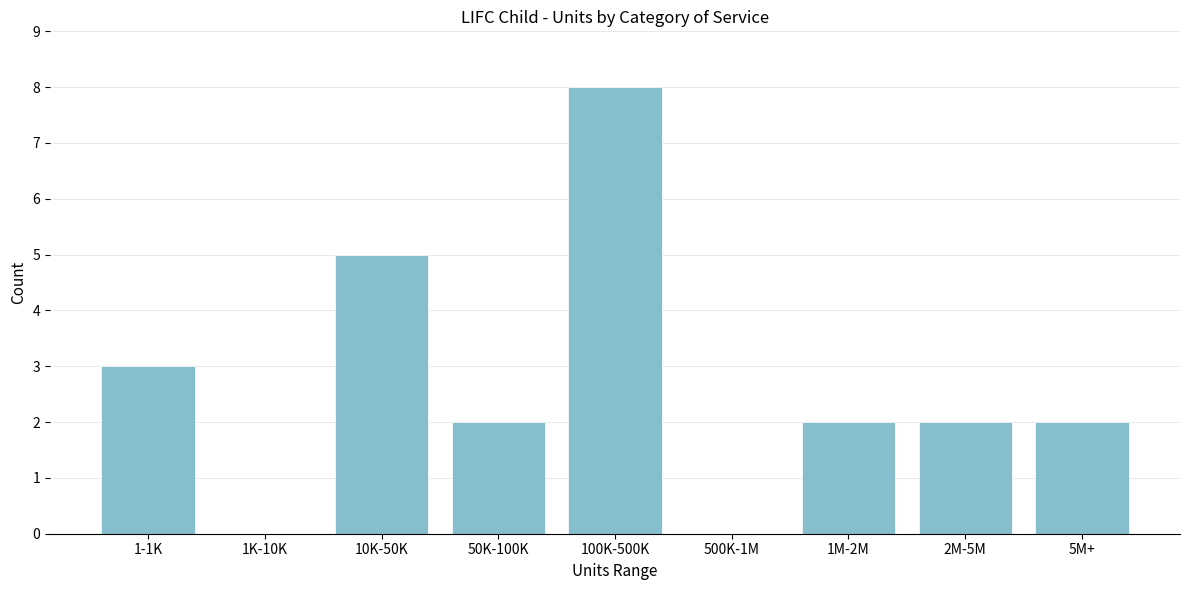

Reading left to right, what are all the values shown in this chart?

1-1K=3	1K-10K=0	10K-50K=5	50K-100K=2	100K-500K=8	500K-1M=0	1M-2M=2	2M-5M=2	5M+=2